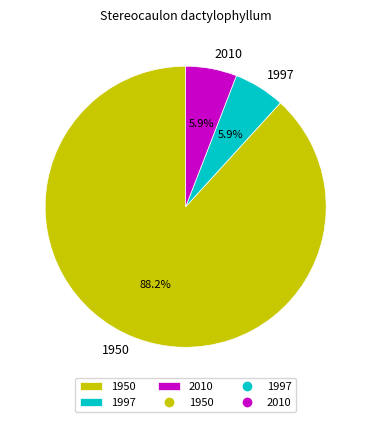

How much of the chart is everything except 1950?

11.8%